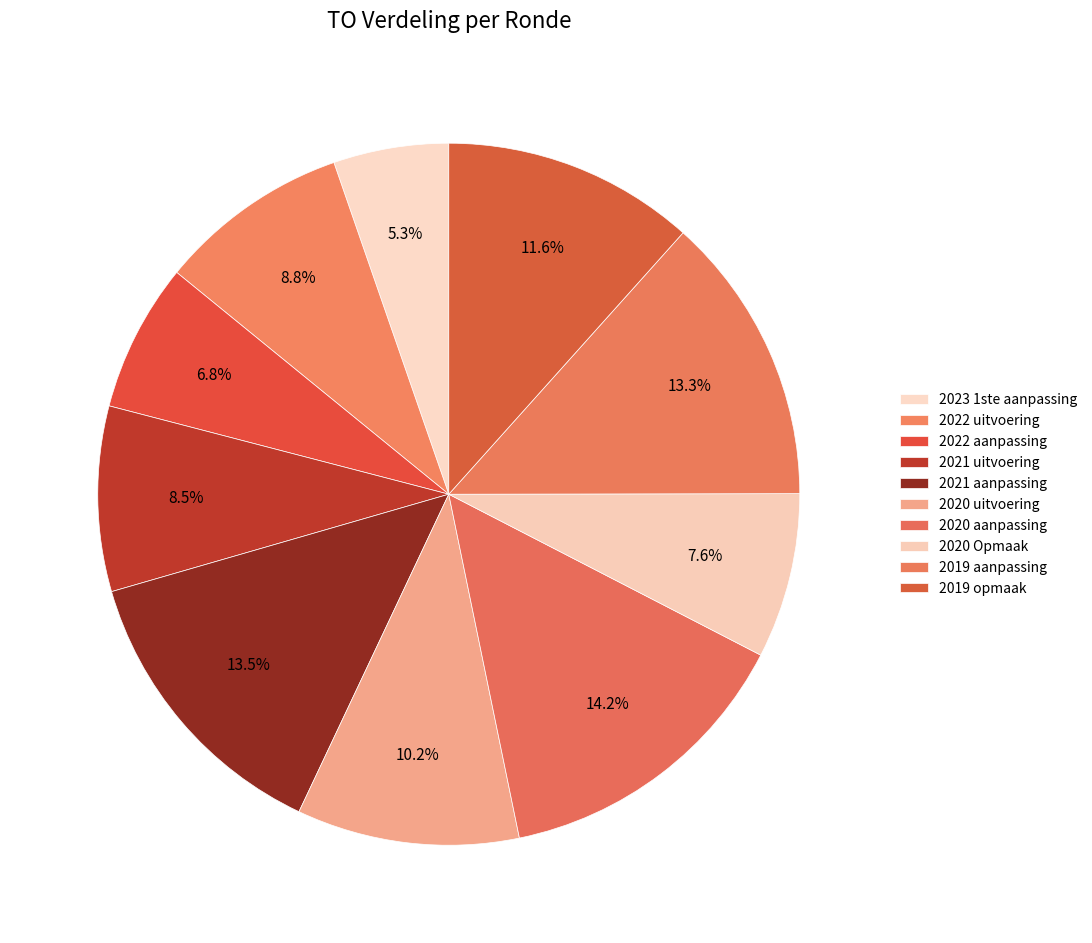

What is the smallest slice in the pie chart?

2023 1ste aanpassing